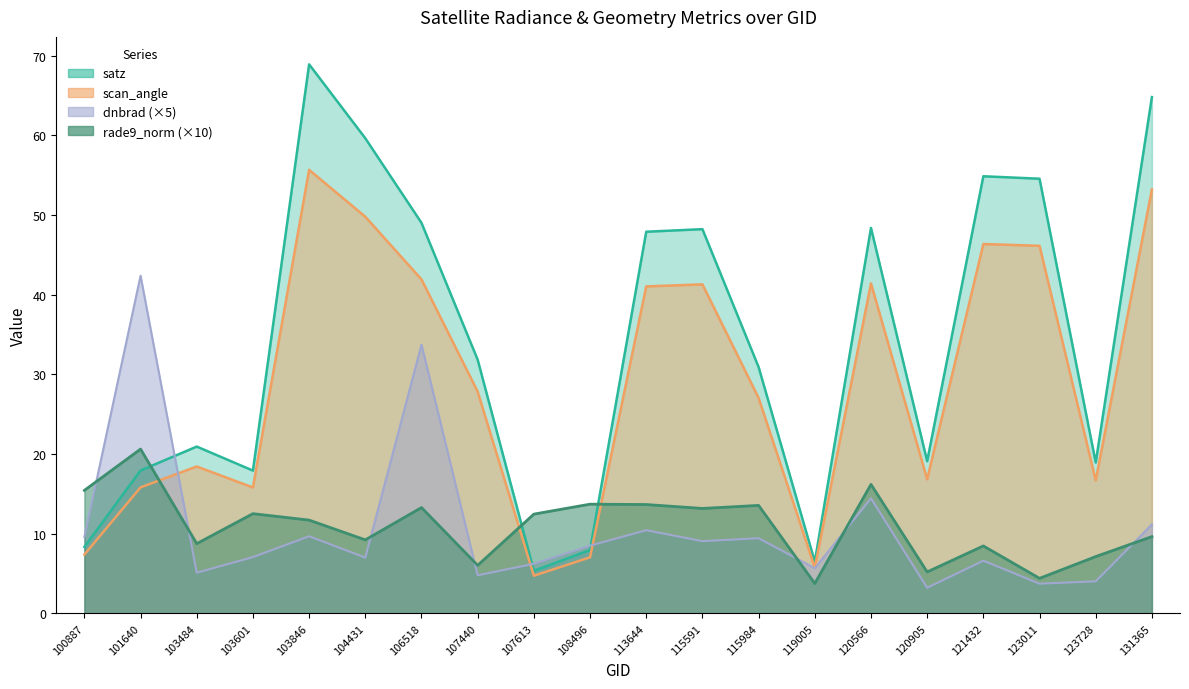

What is the minimum value shown in the chart?

3.2